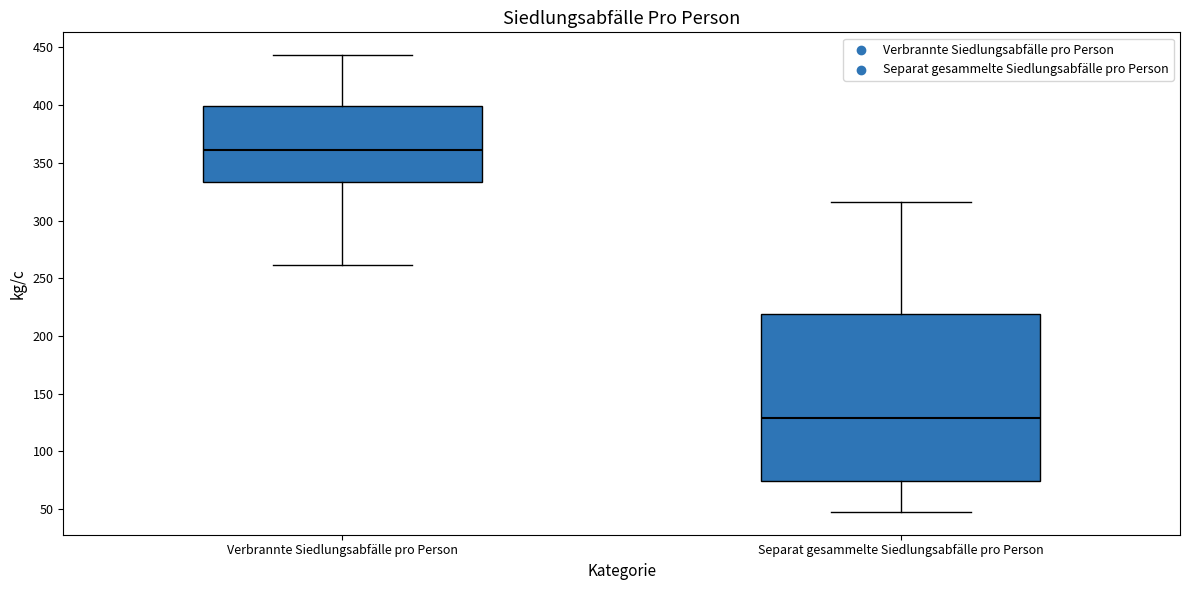

Which box's median line is the highest?

Verbrannte Siedlungsabfälle pro Person